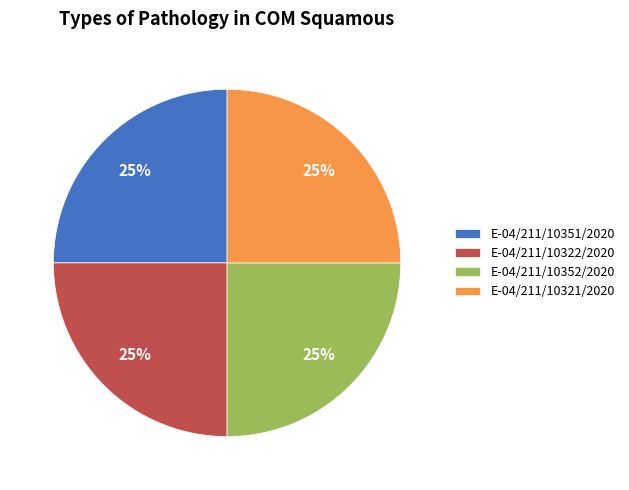

Is there any slice that represents more than half of the pie?

No